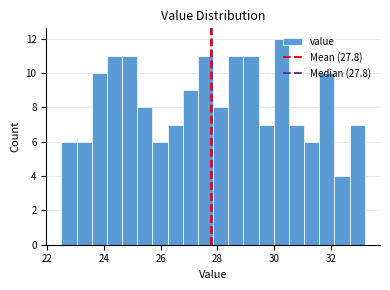

Read against the x-axis, roughly where is the centre of the tallest bar?

30.2